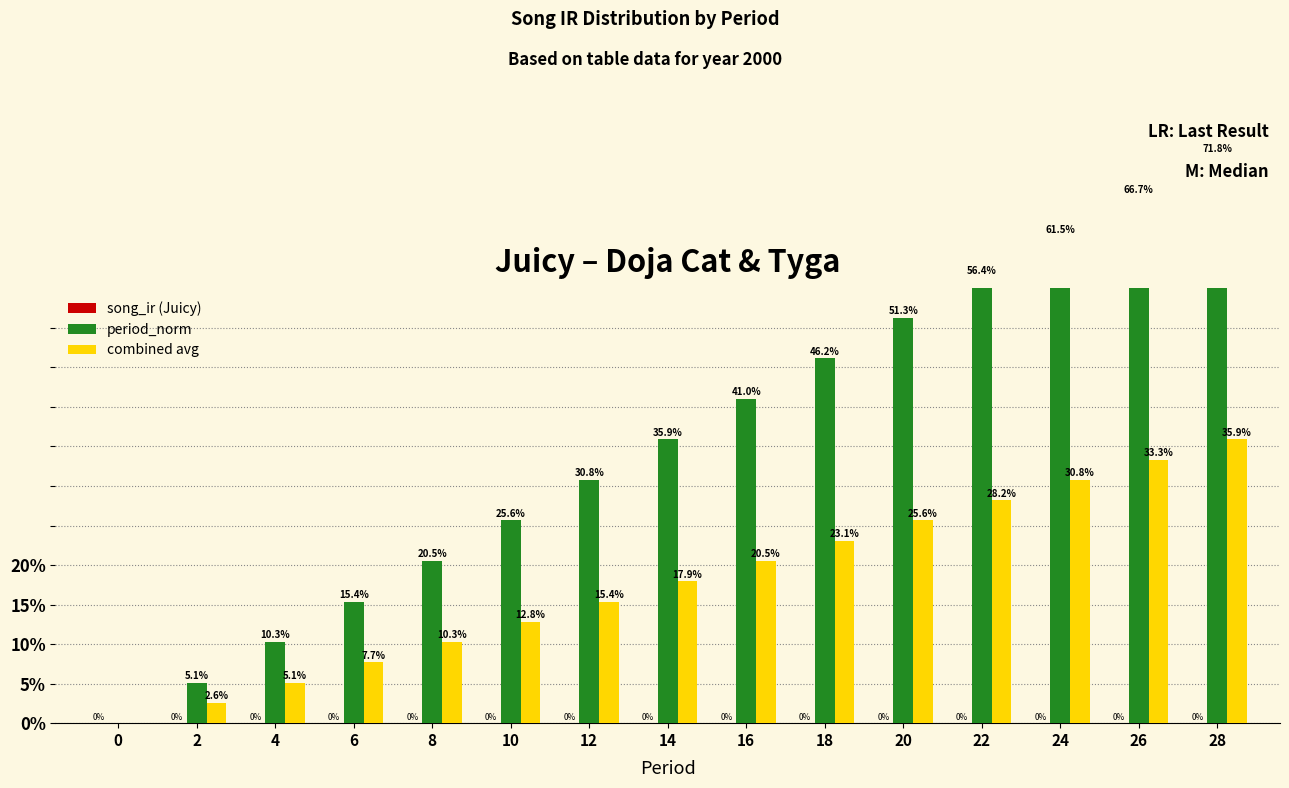

Rank the series at 0 from highest to lowest value.

song_ir (Juicy), period_norm, combined avg